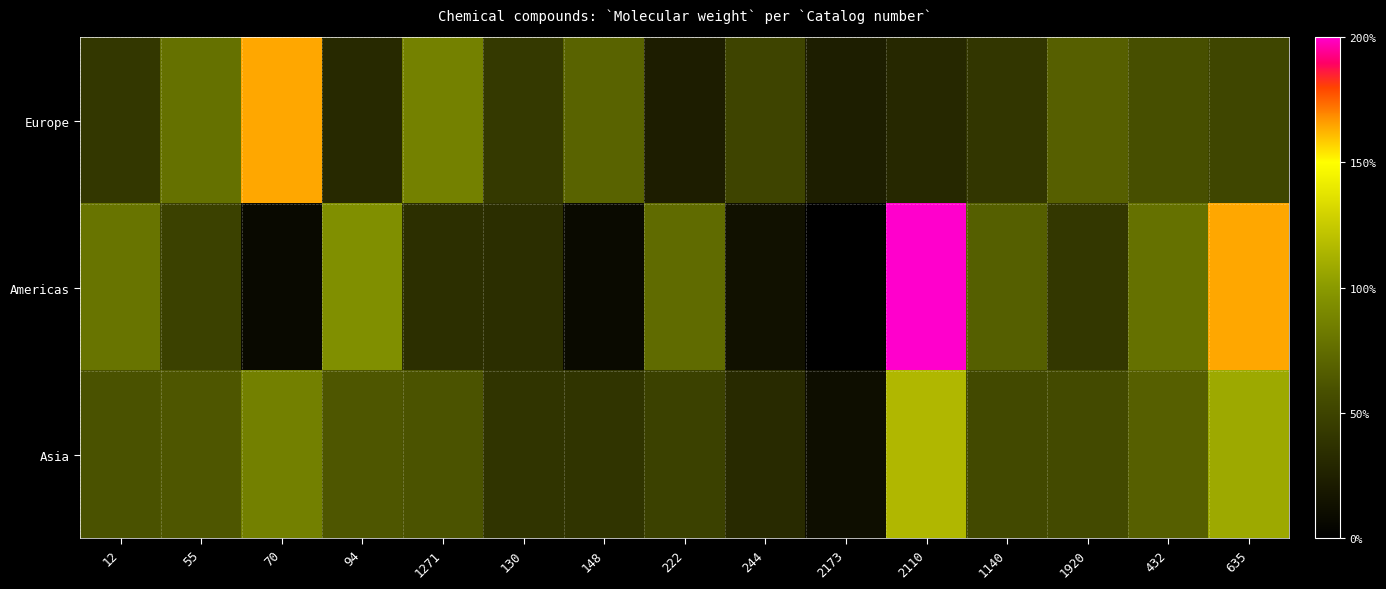

Rank the series by their maximum value, from highest to lowest.

Americas, Europe, Asia